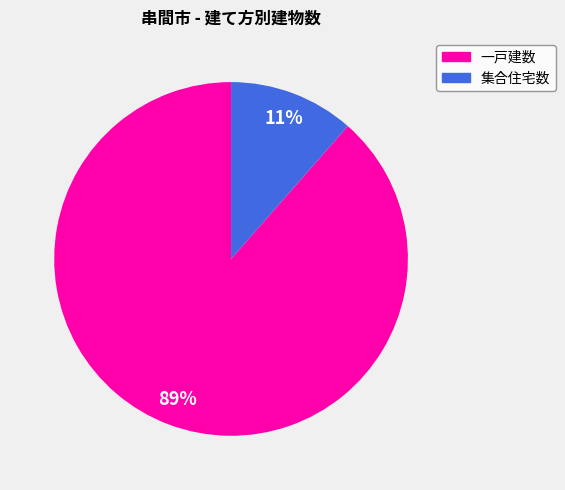

Is there a majority slice in this chart?

Yes